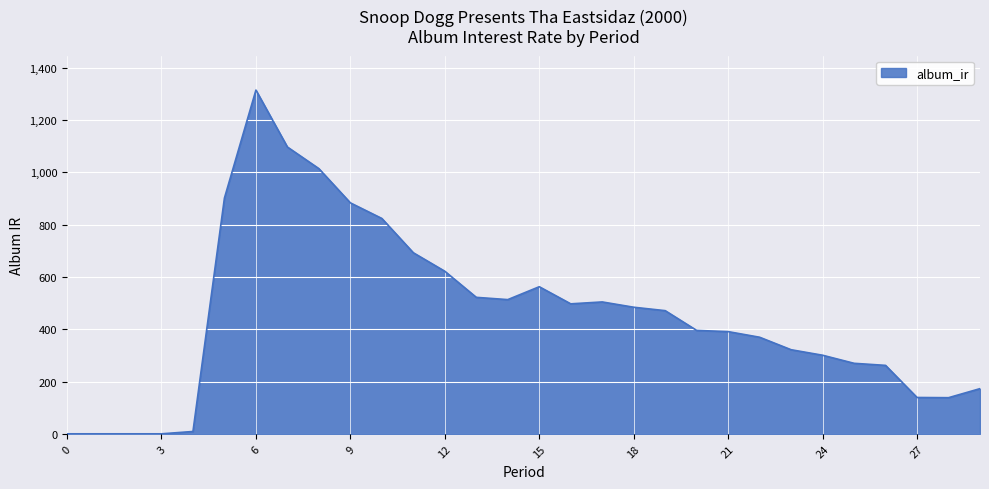

Does the chart display data point markers on the line(s)?

No